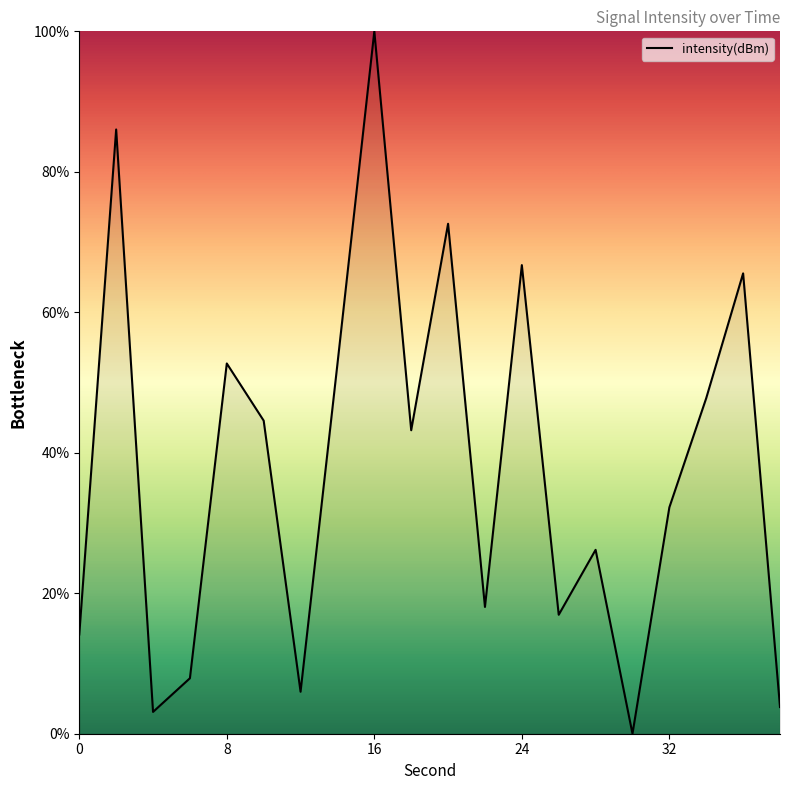

Rank the categories by value from highest to lowest.

16, 2, 20, 24, 36, 8, 14, 34, 10, 18, 32, 28, 22, 26, 0, 6, 12, 38, 4, 30